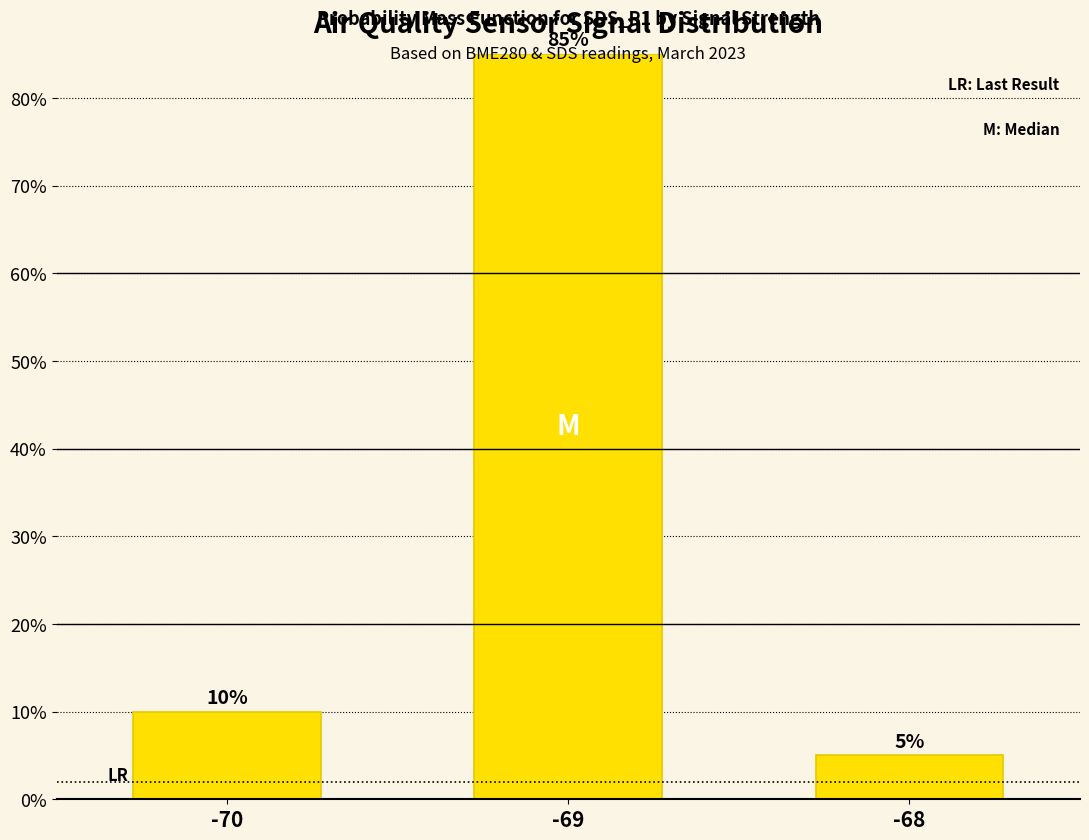

What is the greatest value displayed?

0.8